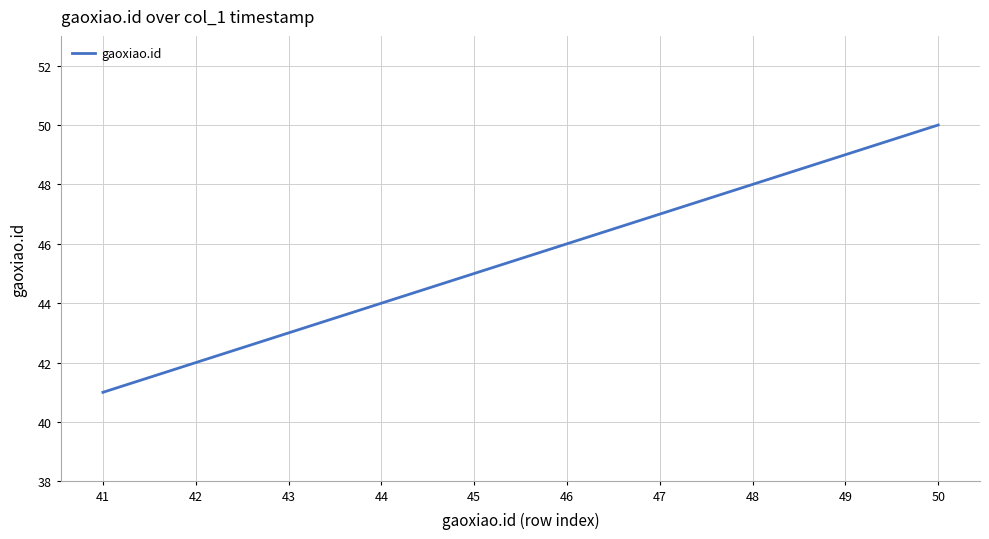

Rank the categories by value from highest to lowest.

50, 49, 48, 47, 46, 45, 44, 43, 42, 41